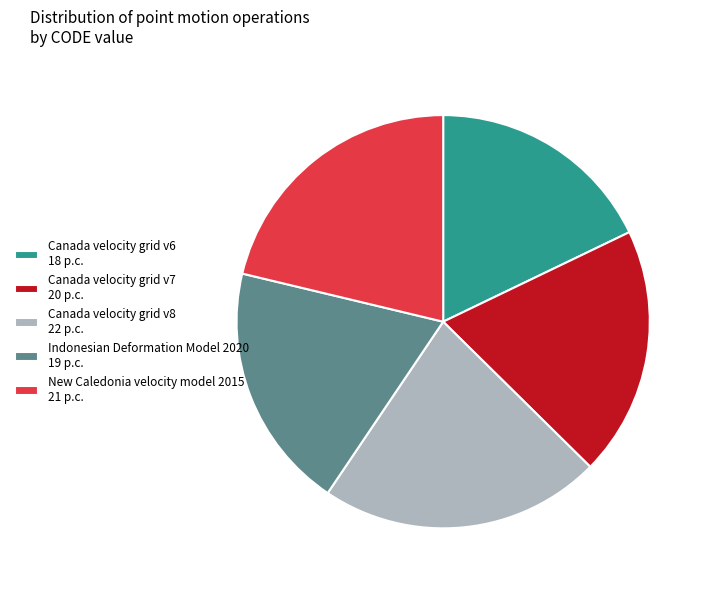

What is the ratio of the value at Canada velocity grid v6 18 p.c. to the value at Canada velocity grid v7 20 p.c.?

0.9